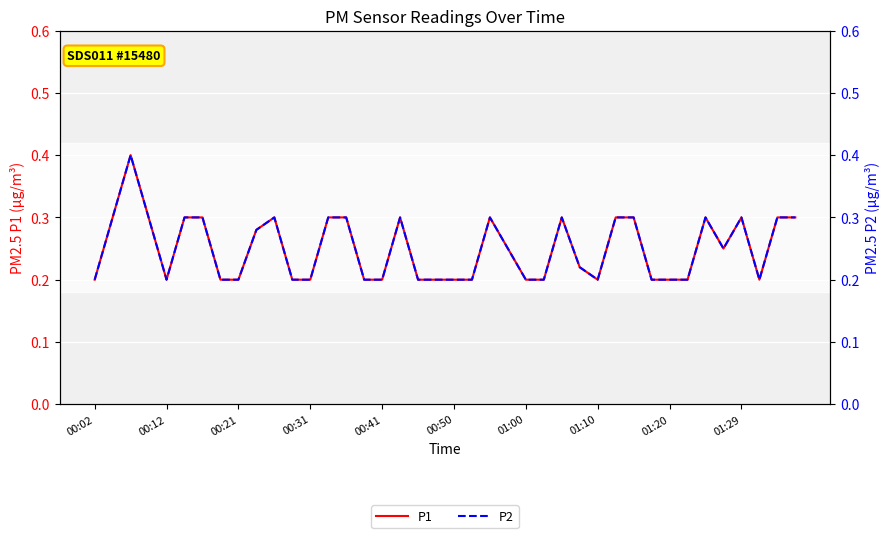

What are all the series names shown in the legend?

P1, P2